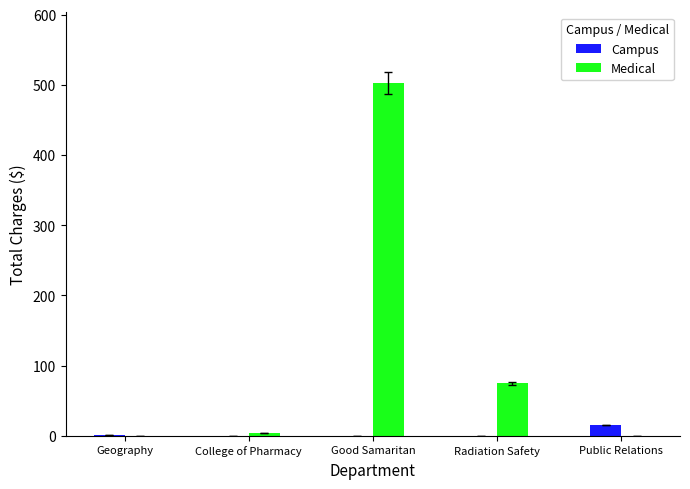

At which category is the sum across all series the highest?

Good Samaritan